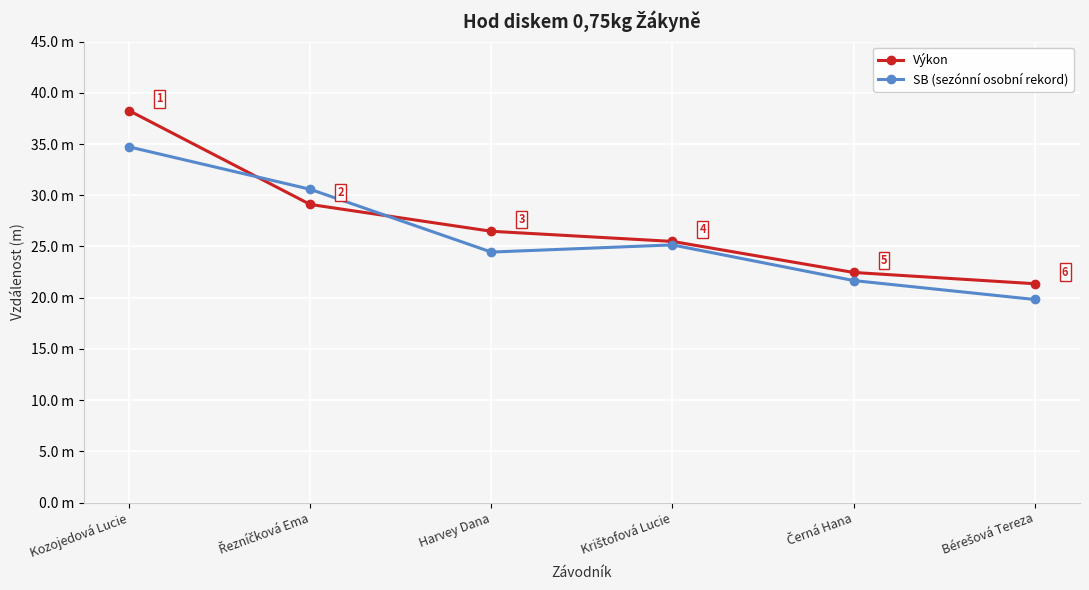

How many interior local peaks does the SB (sezónní osobní rekord) series have?

1